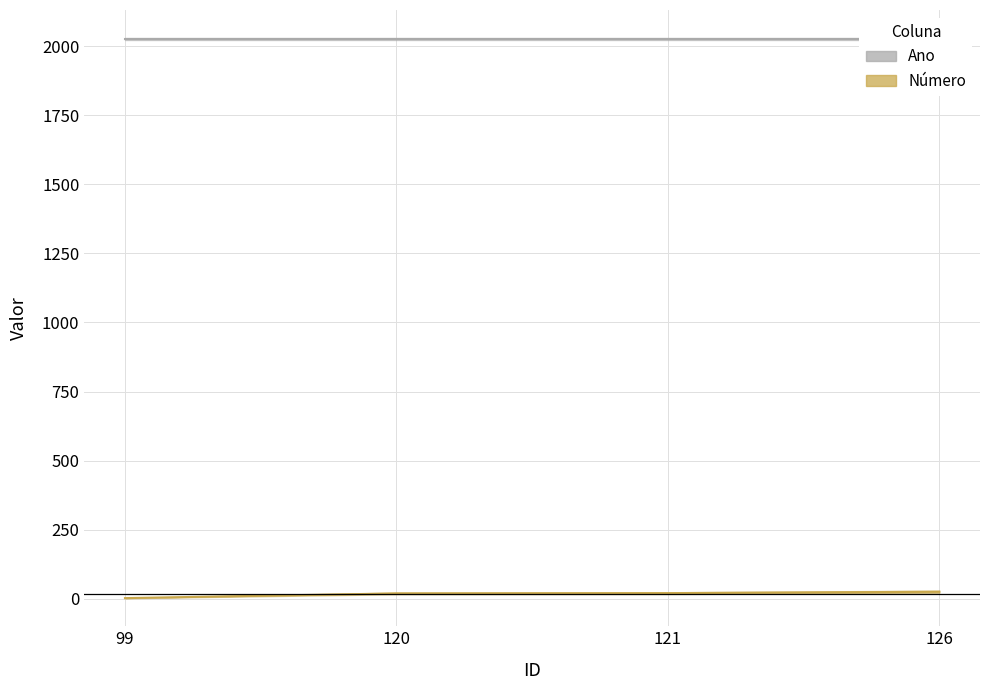

What is the change in value from 99 to 126?

+23